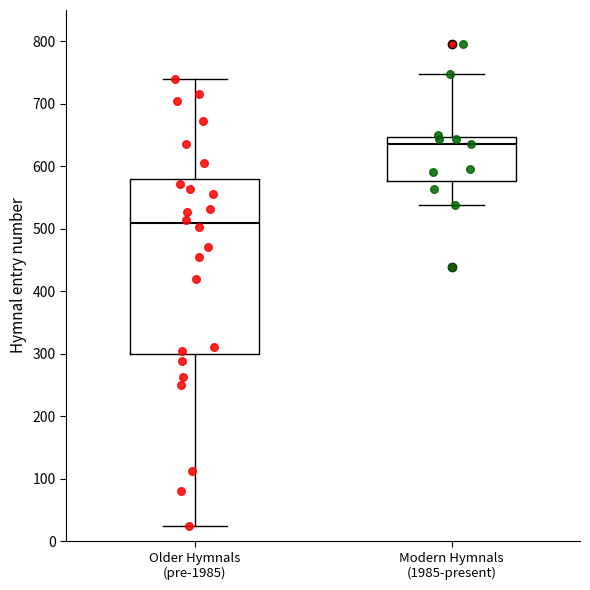

Reading left to right, read every box against the y-axis: the position of its median line, the range the box covers, and the ends of its whiskers. The values are not printed on the chart, so give them approximately, as read against the axis.

Older Hymnals (pre-1985): median 510, box 300 to 580, whiskers 30 to 740
Modern Hymnals (1985-present): median 640, box 580 to 650, whiskers 540 to 750